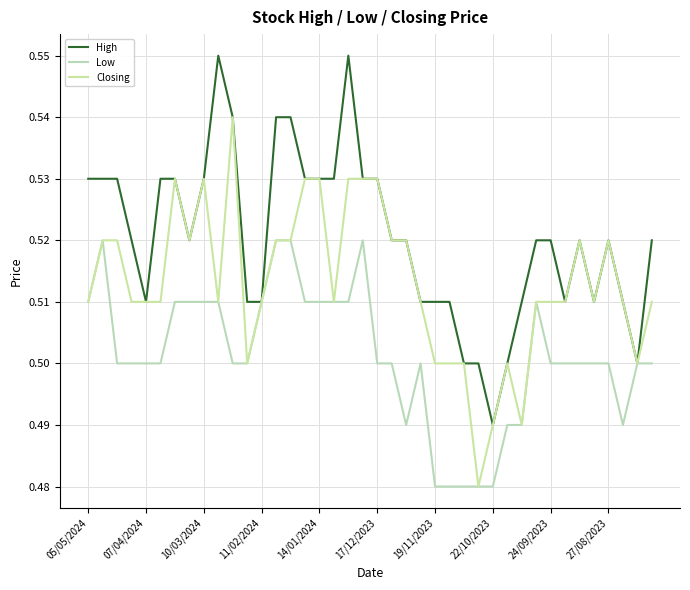

How many interior local valleys does the Closing series have?

8